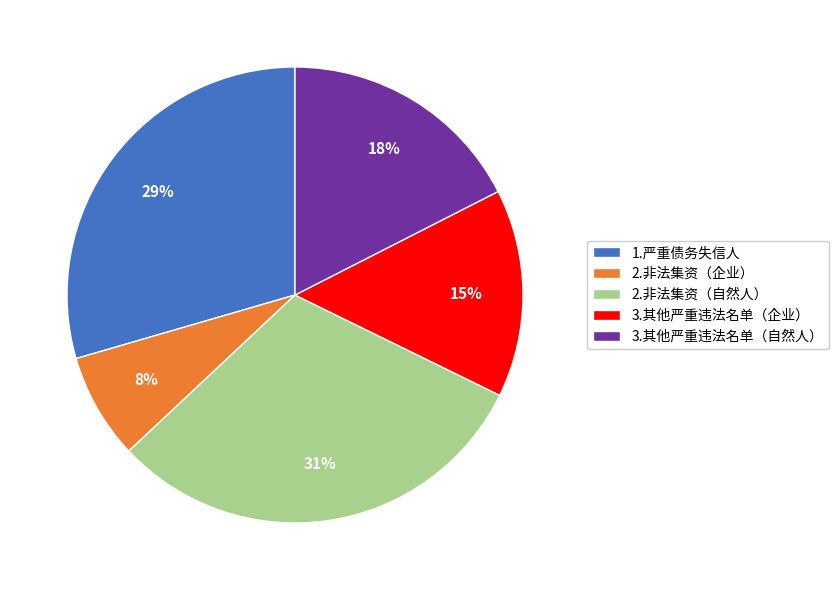

Is 3.其他严重违法名单（自然人） the majority of the pie?

No